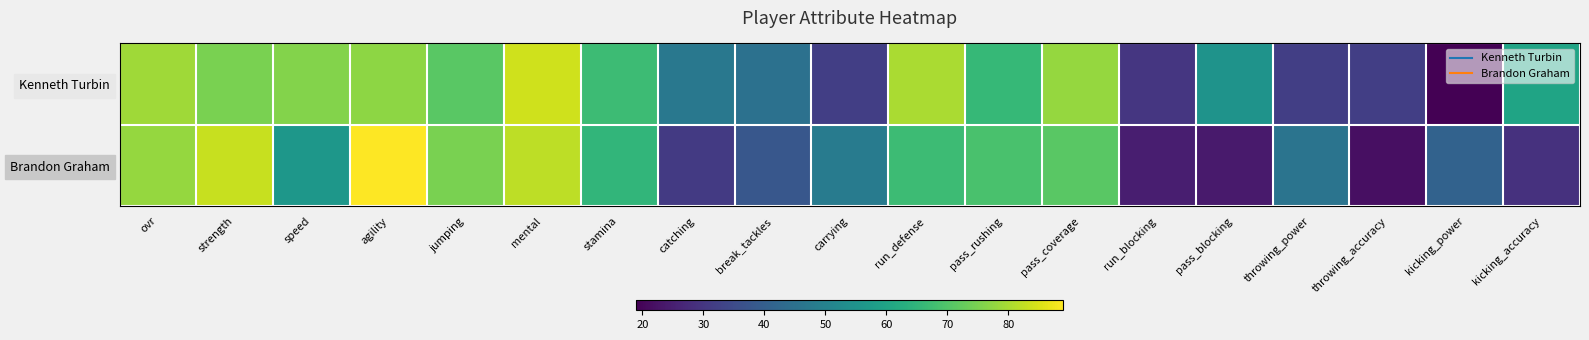

Reading left to right, what are all the values shown in this chart?

Kenneth Turbin: ovr=79	strength=75	speed=76	agility=77	jumping=71	mental=84	stamina=67	catching=47	break_tackles=45	carrying=32	run_defense=80	pass_rushing=66	pass_coverage=78	run_blocking=30	pass_blocking=55	throwing_power=32	throwing_accuracy=32	kicking_power=19	kicking_accuracy=60
Brandon Graham: ovr=78	strength=83	speed=56	agility=89	jumping=75	mental=82	stamina=65	catching=31	break_tackles=38	carrying=48	run_defense=67	pass_rushing=69	pass_coverage=71	run_blocking=25	pass_blocking=24	throwing_power=46	throwing_accuracy=22	kicking_power=41	kicking_accuracy=29